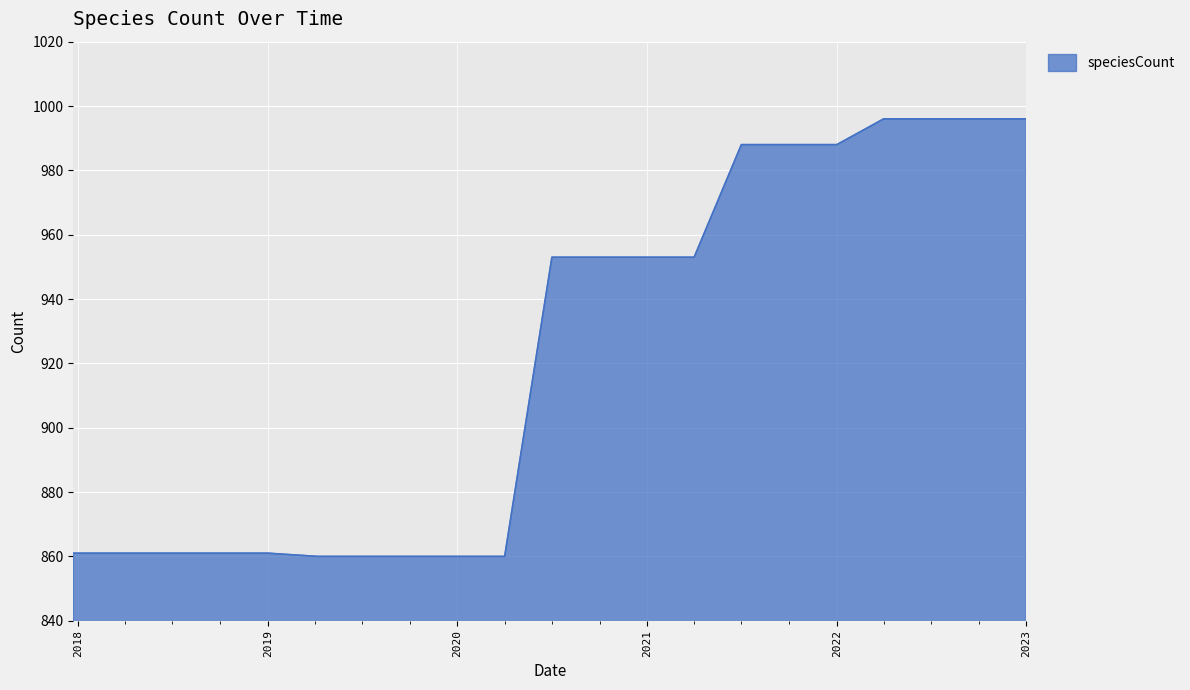

What is the maximum value shown in the chart?

996